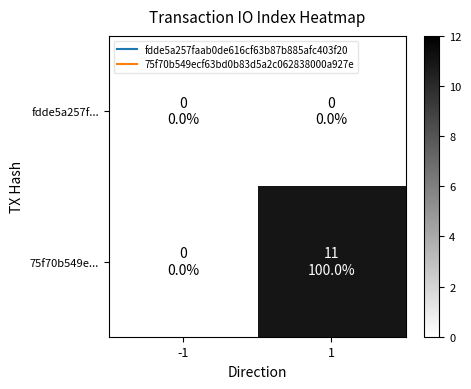

How many series are shown in this chart?

2